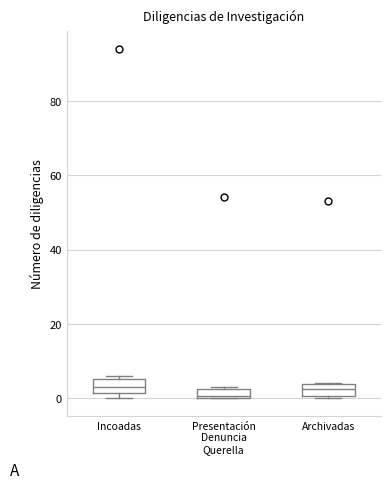

Where is the upper edge of the box for Presentación Denuncia Querella on the y-axis? The values are not printed on the chart, so give them approximately, as read against the axis.

2